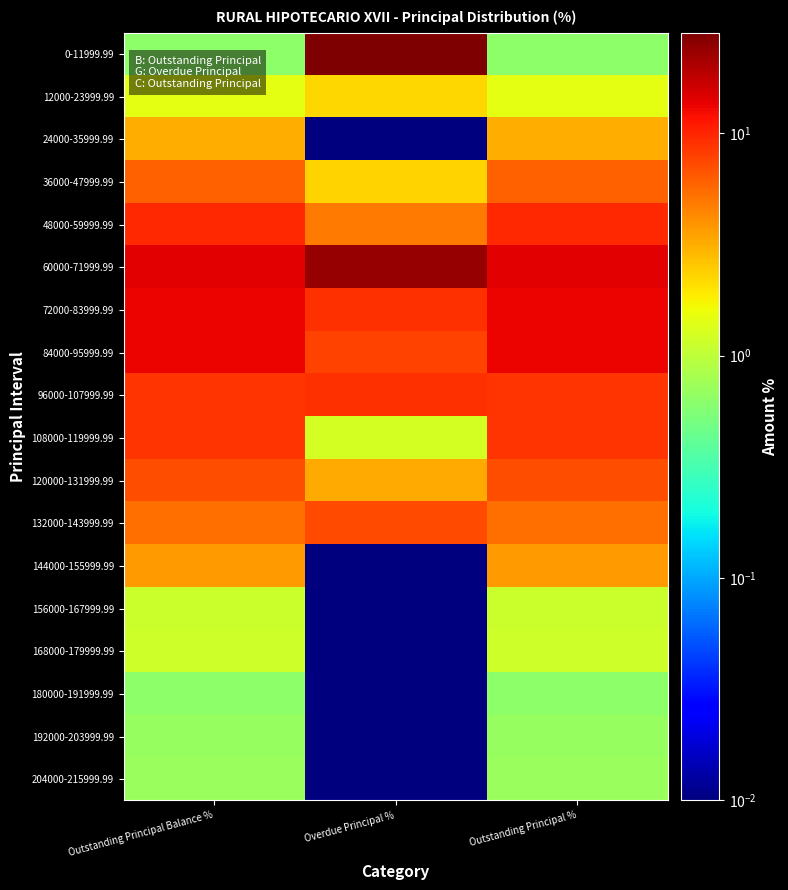

Rank the series by their maximum value, from highest to lowest.

0-11999.99, 60000-71999.99, 72000-83999.99, 84000-95999.99, 48000-59999.99, 96000-107999.99, 108000-119999.99, 132000-143999.99, 120000-131999.99, 36000-47999.99, 144000-155999.99, 24000-35999.99, 12000-23999.99, 168000-179999.99, 156000-167999.99, 204000-215999.99, 192000-203999.99, 180000-191999.99